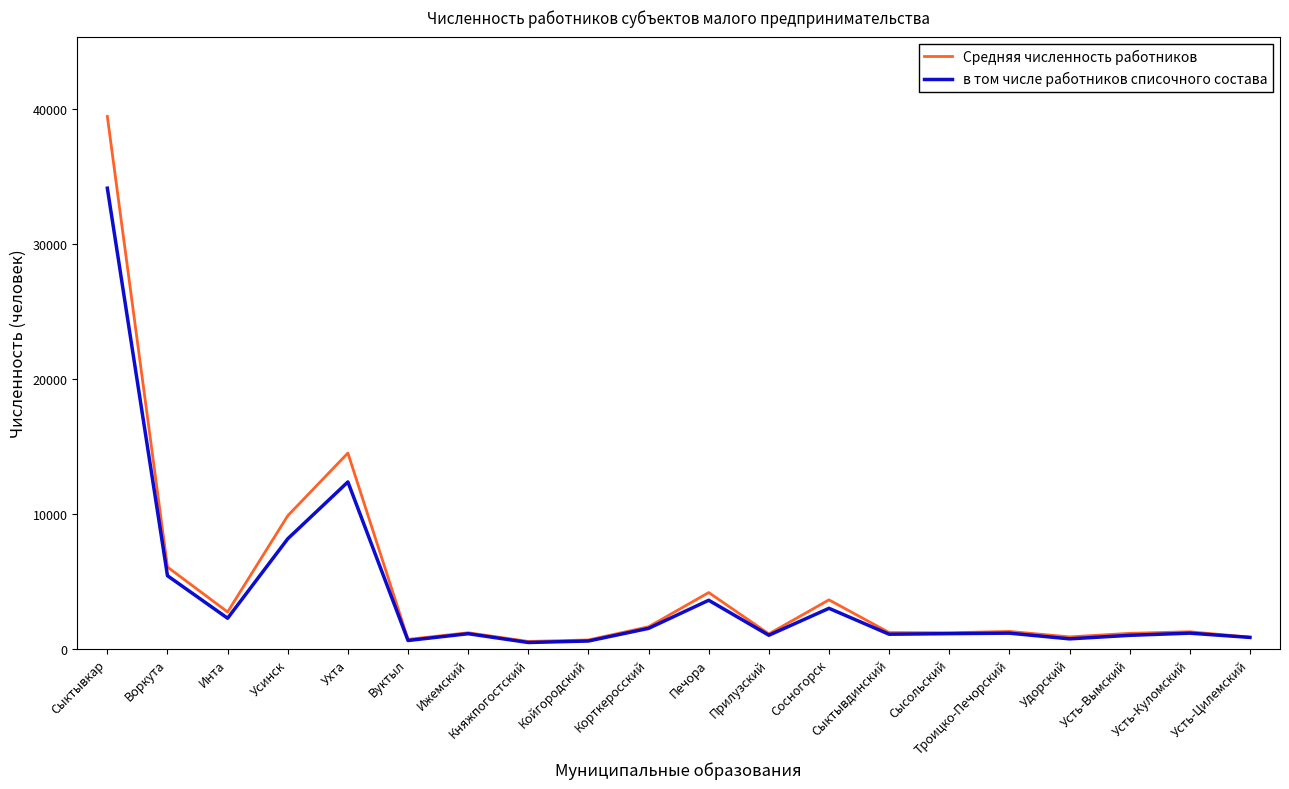

What is the greatest value displayed?

39421